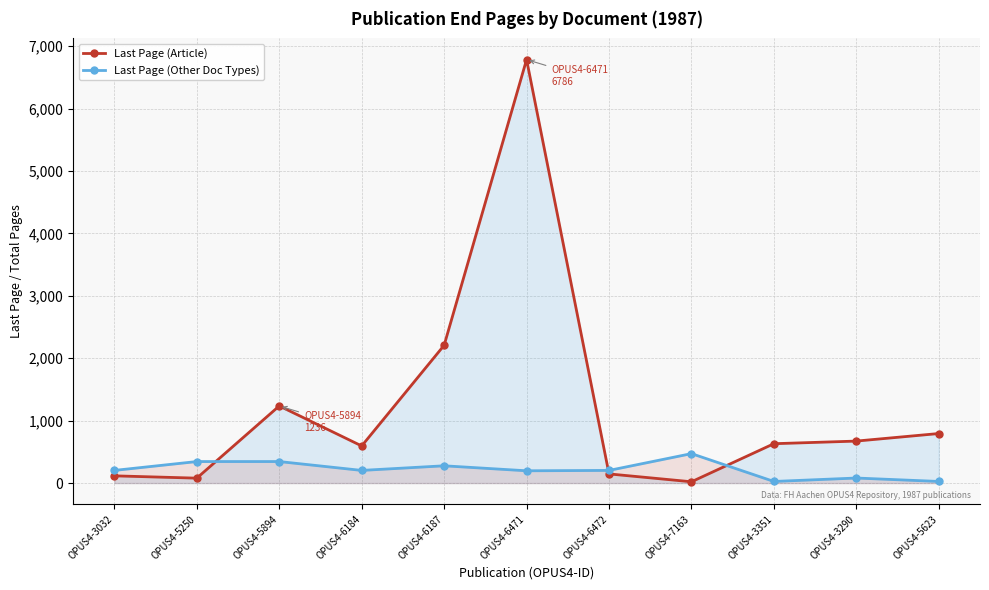

What are all the series names shown in the legend?

Last Page (Article), Last Page (Other Doc Types)